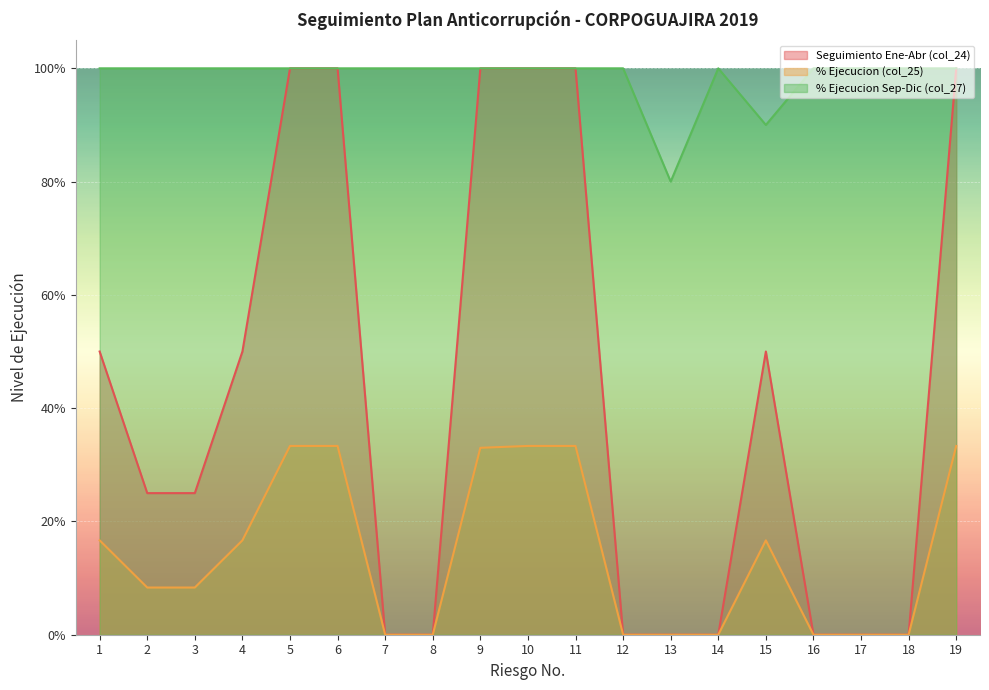

True or false: % Ejecucion (col_25) and Seguimiento Ene-Abr (col_24) cross at least once.

False